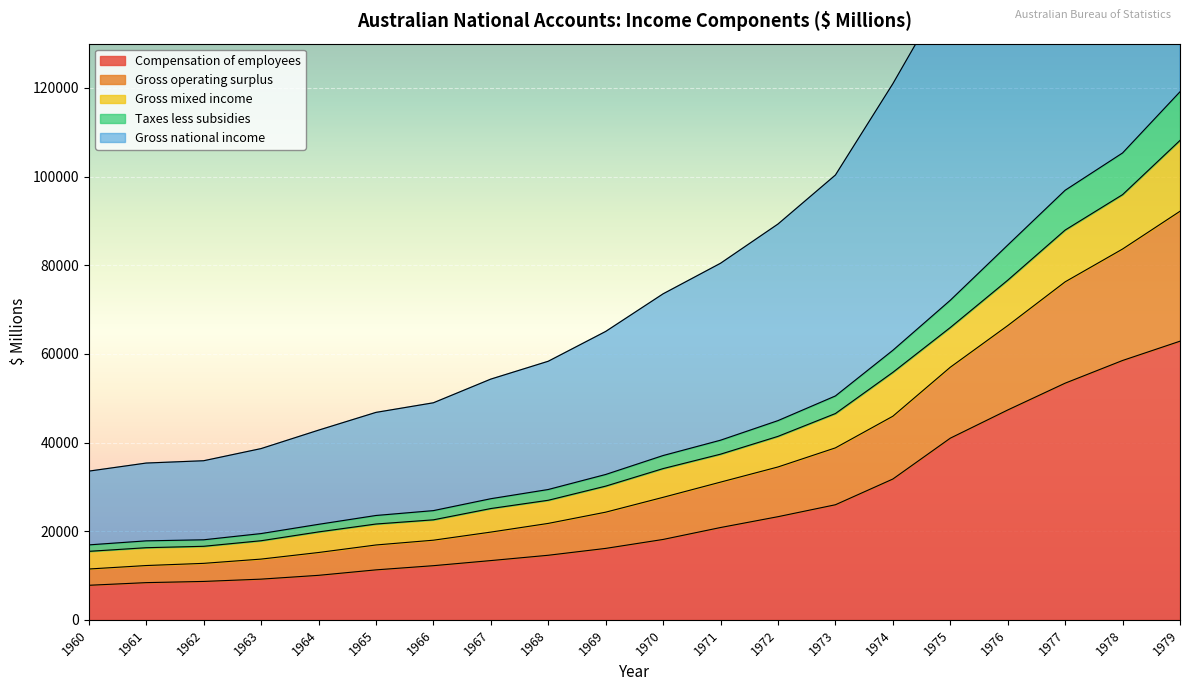

The value of Compensation of employees at 1978 is 58516. True or false?

True